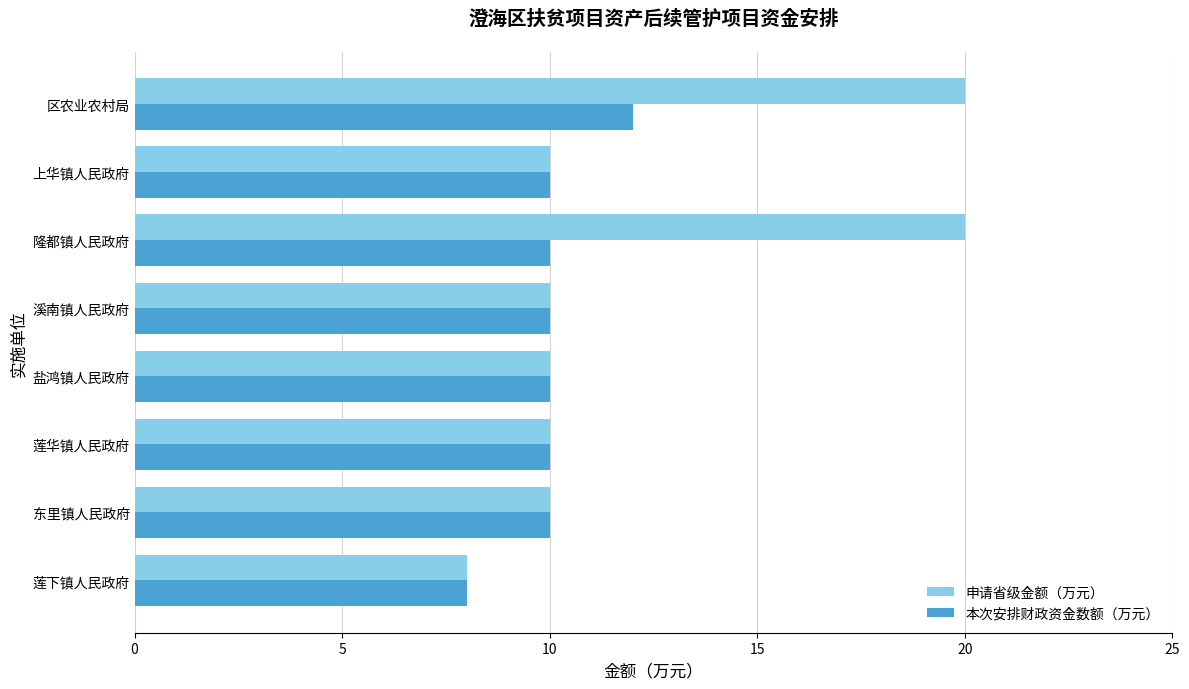

Which series has the largest range (max minus min)?

申请省级金额（万元）